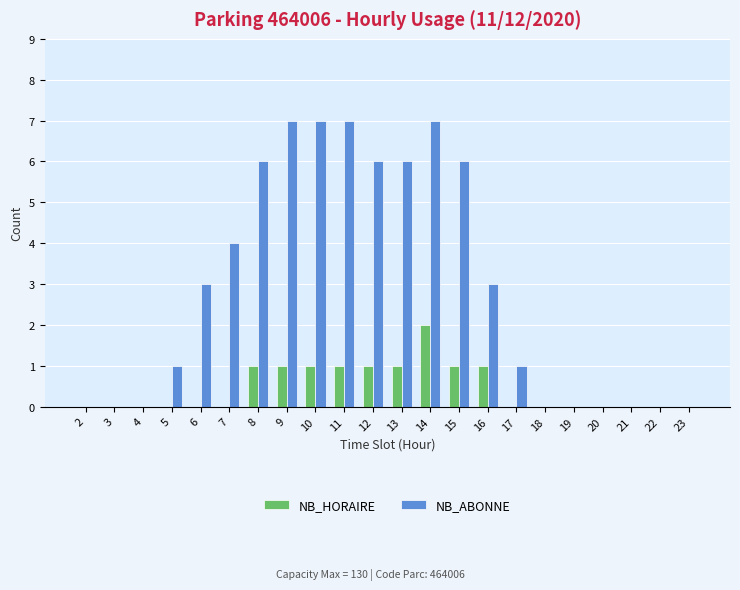

Between 3 and 12, which series saw the biggest shift?

NB_ABONNE